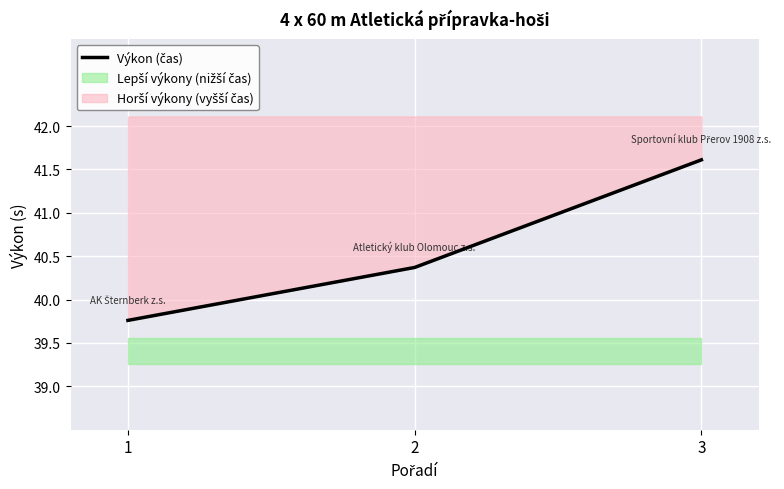

What is the greatest value displayed?

41.6